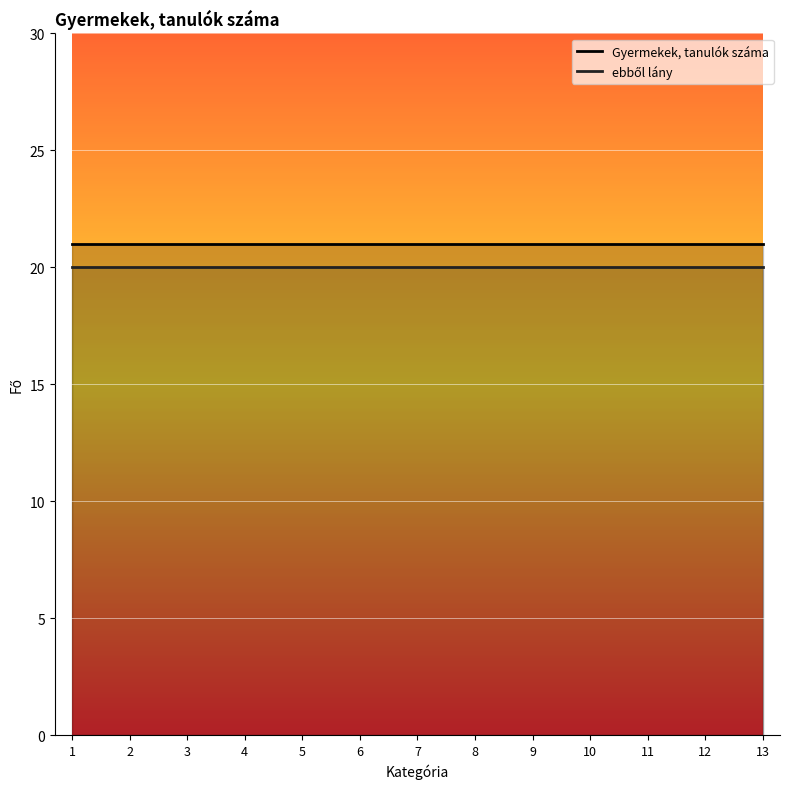

What is the difference between the highest and lowest values at 5?

1